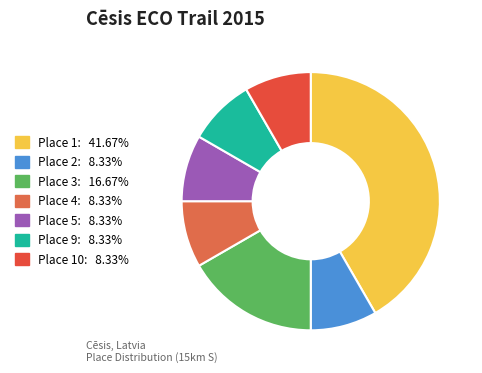

How many slices are in this pie chart?

7